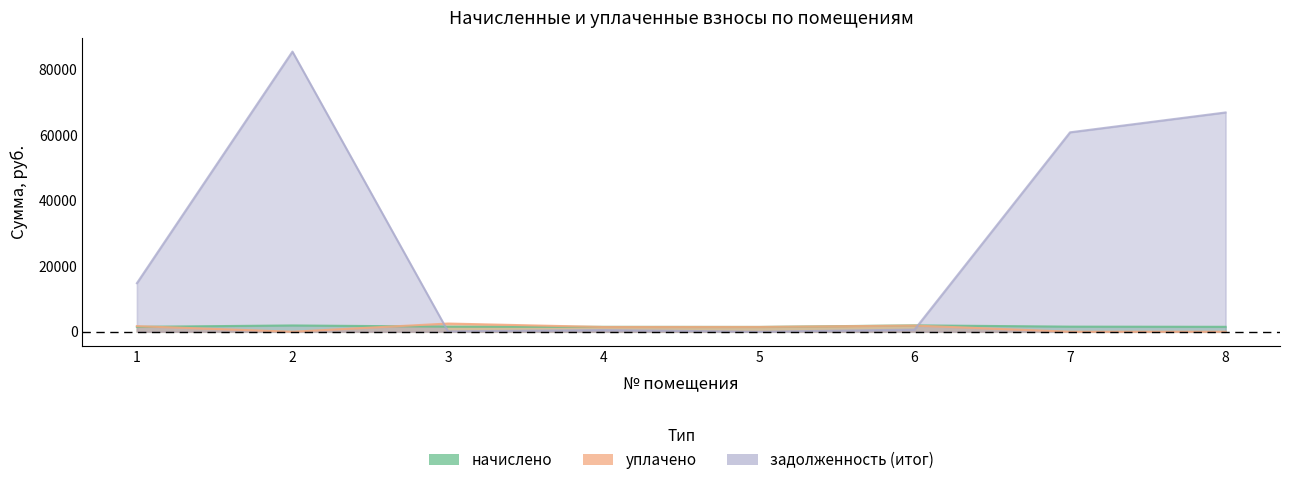

At which label does начислено reach its peak?

6